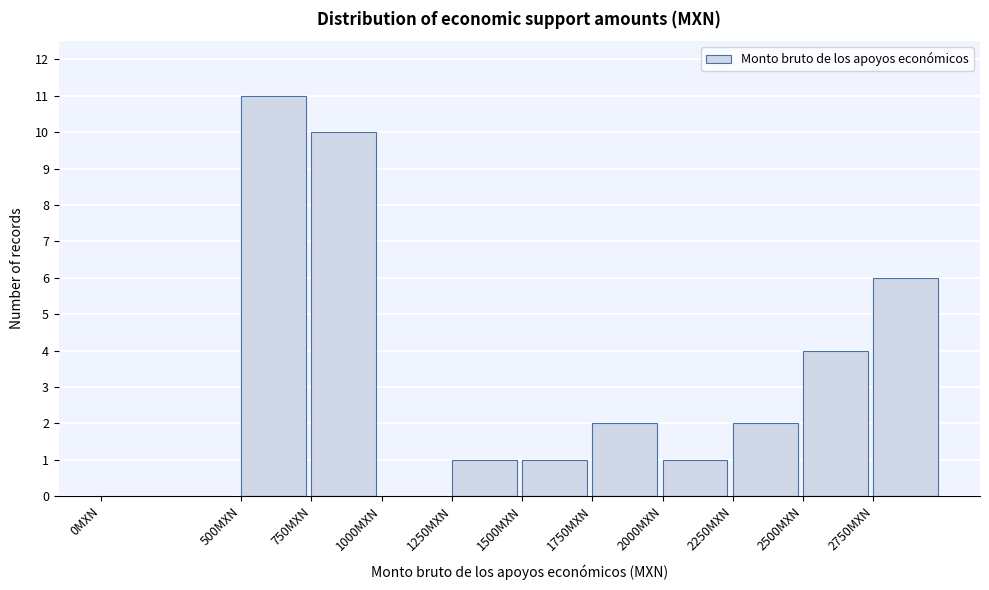

Which range on the x-axis has the tallest bar?

500 to 750